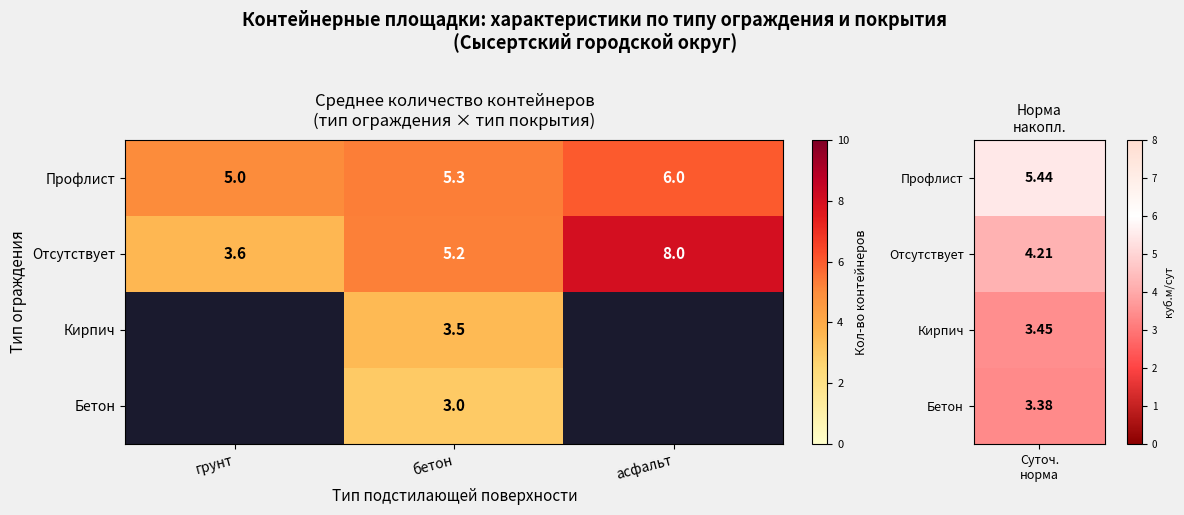

What is the sum of the Отсутствует values at бетон and асфальт?

13.2